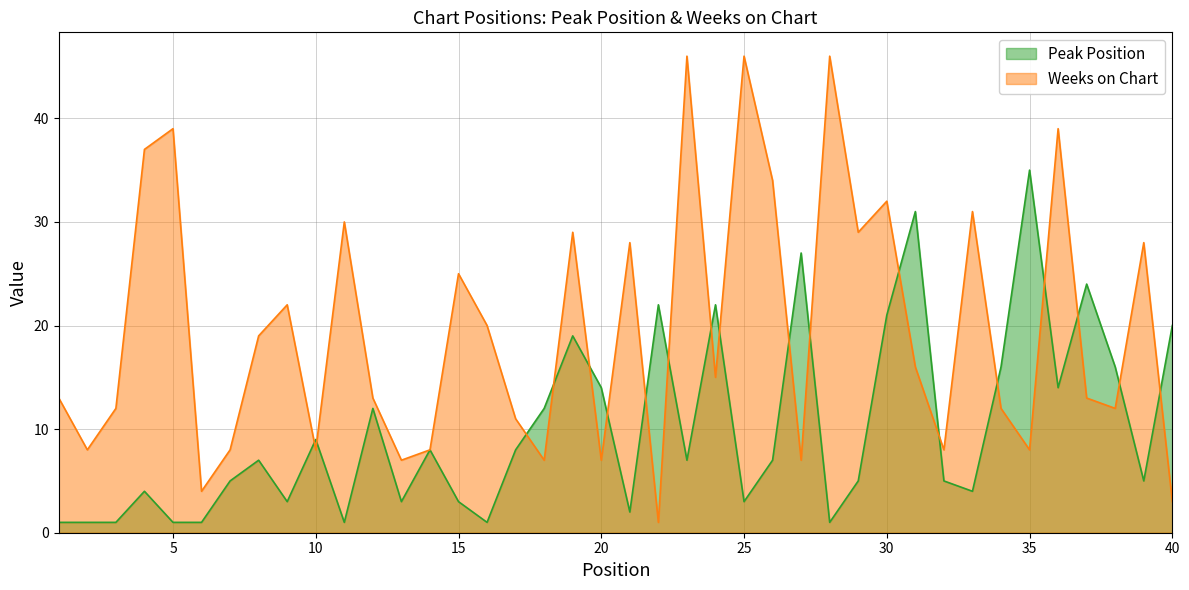

What is the value of the Weeks on Chart point at the 37th from the left?

13